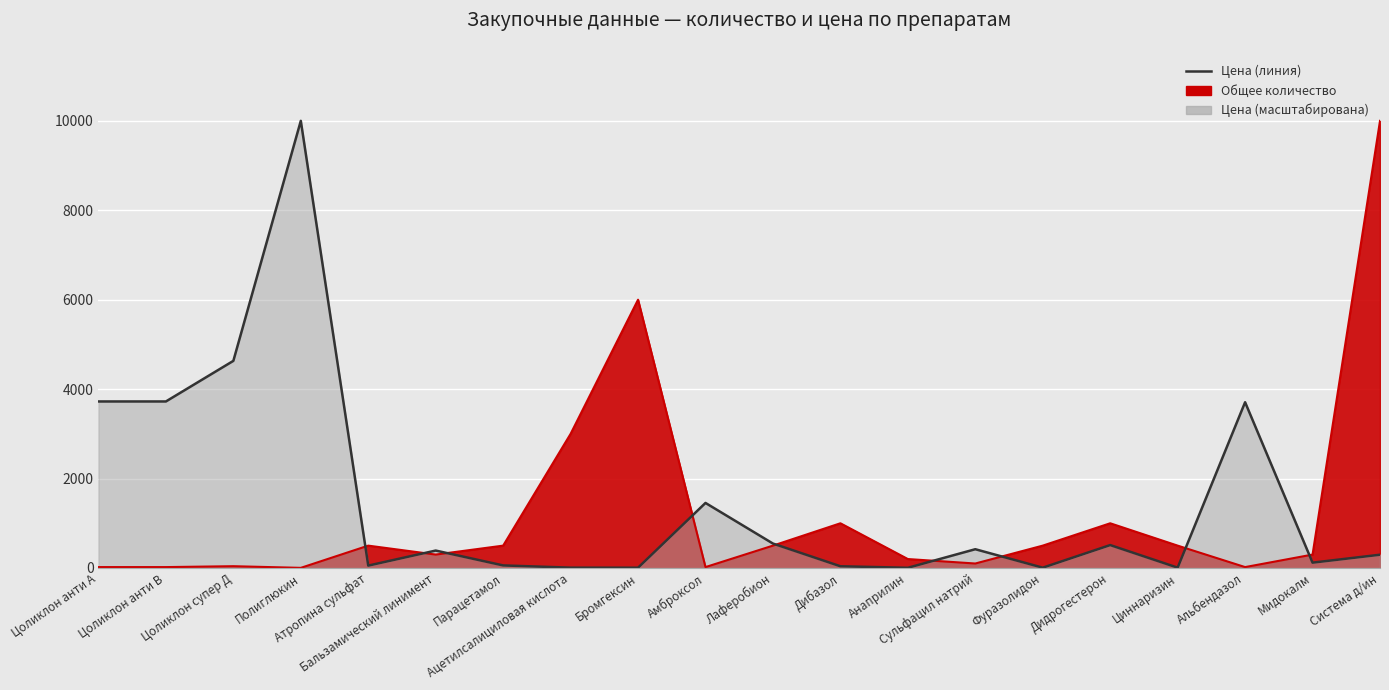

Reading right to left, what are all the values shown in this chart?

Система д/ин=296.5	Мидокалм=119.3	Альбендазол=3707.2	Циннаризин=7.3	Дидрогестерон=512.4	Фуразолидон=6.9	Сульфацил натрий=419.8	Анаприлин=4.3	Дибазол=38.6	Лаферобион=546.3	Амброксол=1454.9	Бромгексин=6.1	Ацетилсалициловая кислота=7.2	Парацетамол=57.3	Бальзамический линимент=389.8	Атропина сульфат=53.1	Полиглюкин=10000.0	Цоликлон супер Д=4632.4	Цоликлон анти В=3724.3	Цоликлон анти А=3724.3